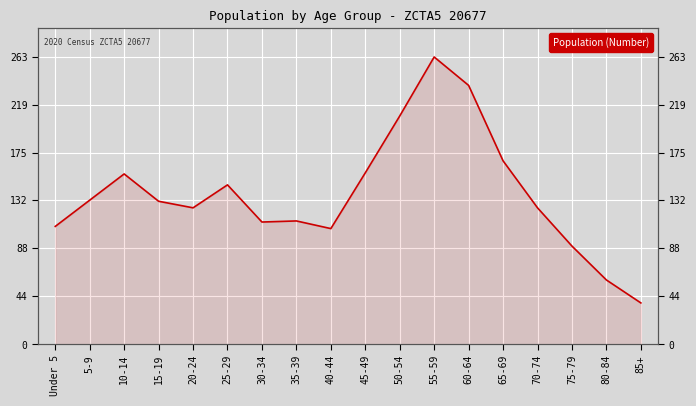

Which label corresponds to the largest value in the chart?

55-59